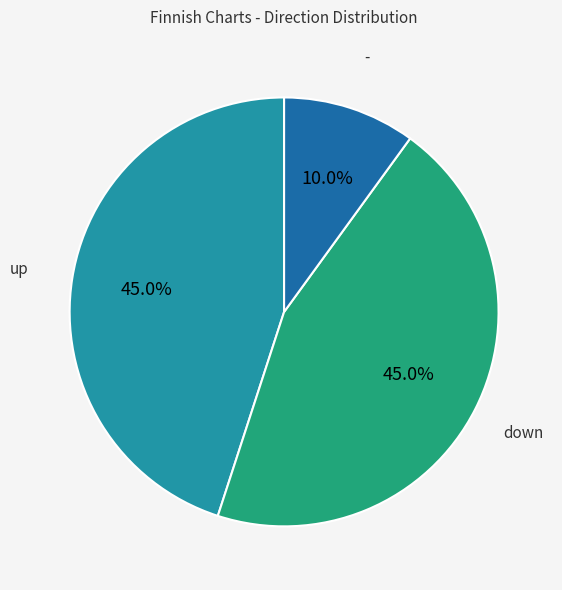

How many slices are in this pie chart?

3